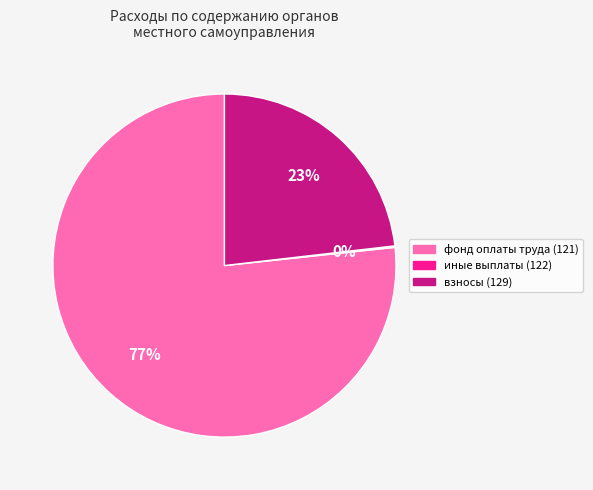

Which has a higher value, фонд оплаты труда (121) or взносы (129)?

фонд оплаты труда (121)